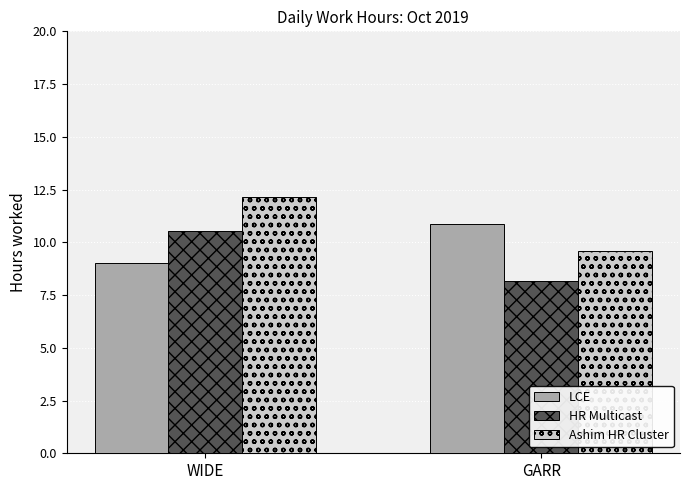

Reading right to left, extract all data points from this chart.

LCE: GARR=10.9	WIDE=9.0
HR Multicast: GARR=8.1	WIDE=10.5
Ashim HR Cluster: GARR=9.6	WIDE=12.1